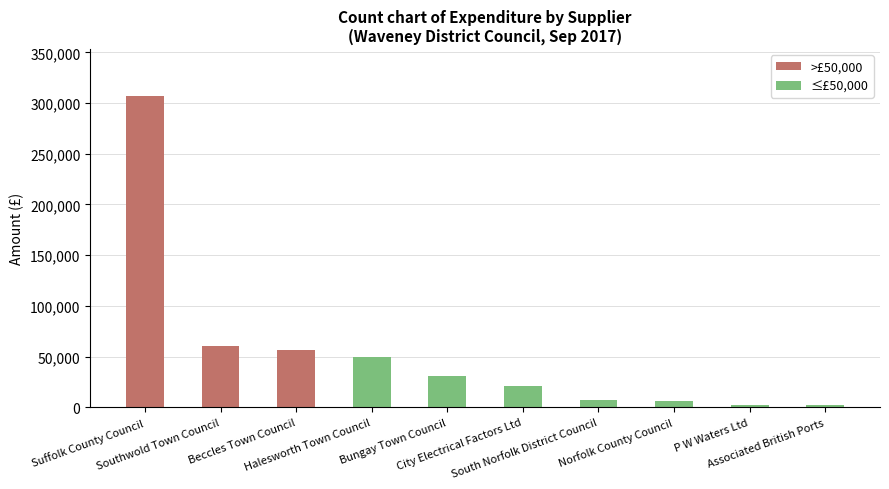

What is the average value?

54210.3